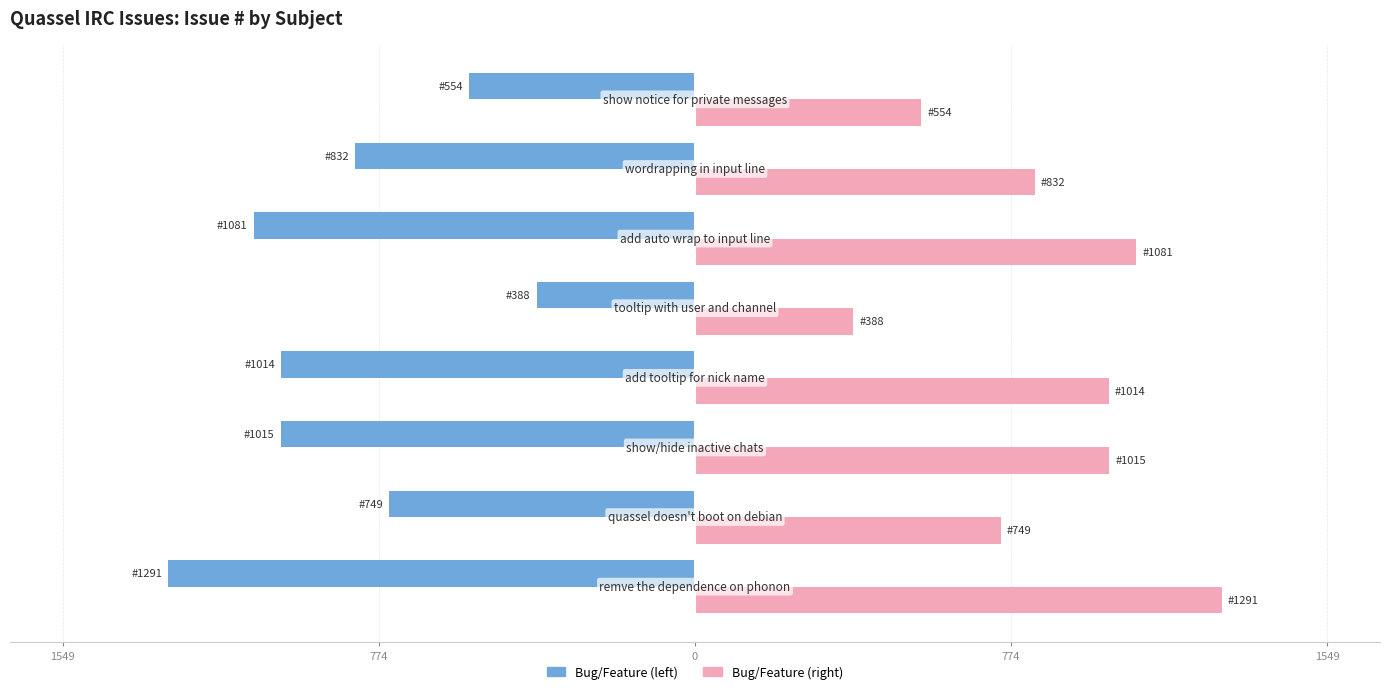

Reading left to right, list all the values displayed in this chart.

Issue #: -1291	-749	-1015	-1014	-388	-1081	-832	-554
Issue # (mirror): 1291	749	1015	1014	388	1081	832	554